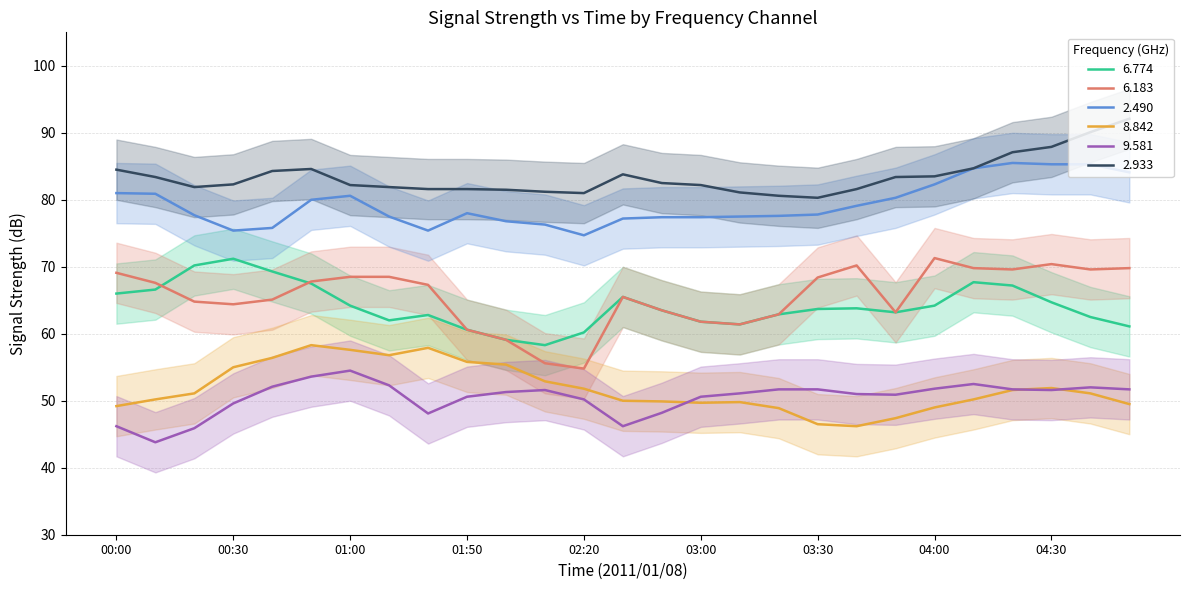

True or false:   8.842 and   2.933 intersect in this chart.

False